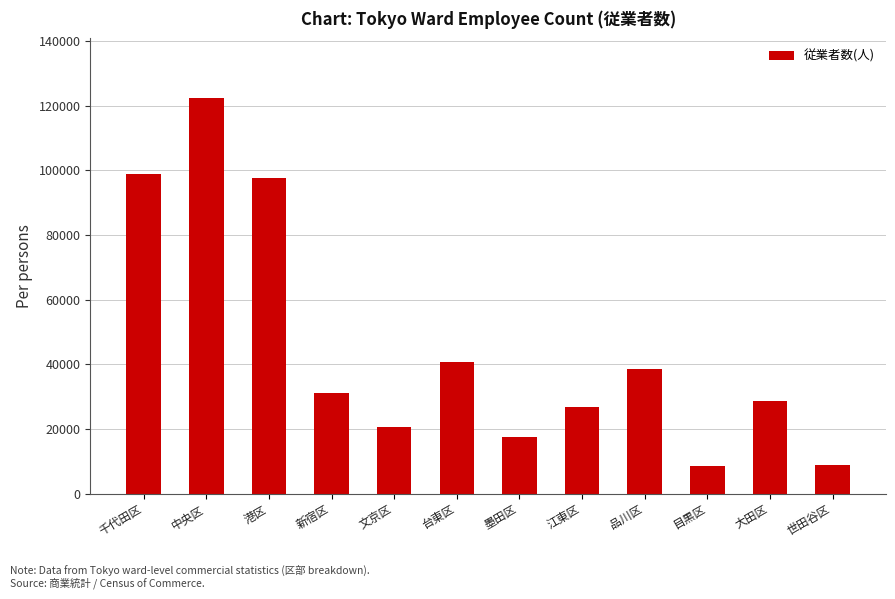

Count the number of data series in this chart.

1